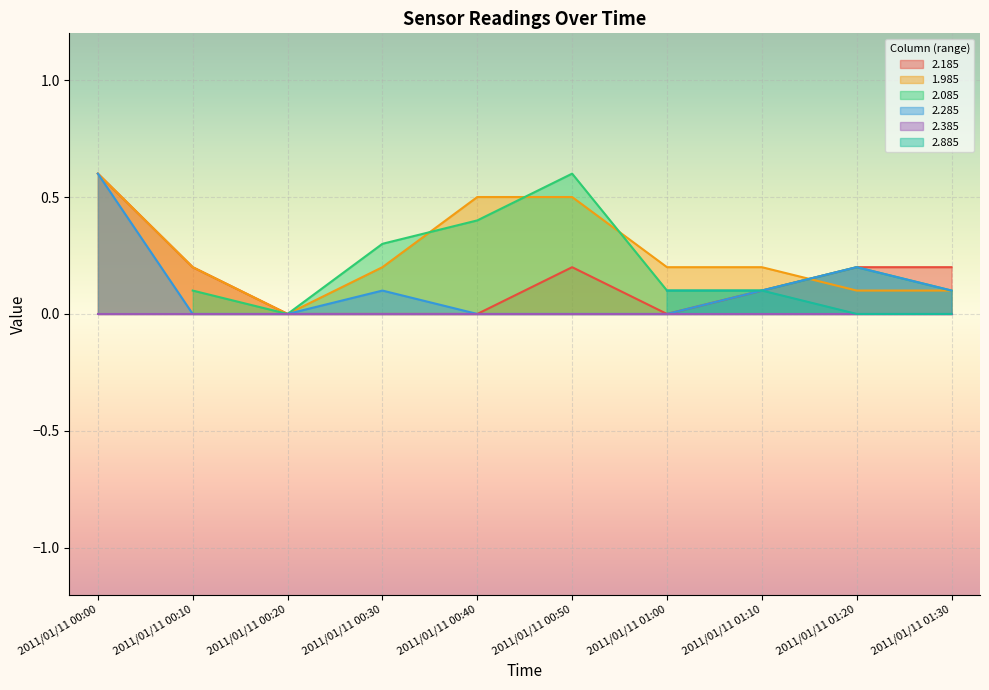

What is the maximum value for 2.285?

0.6